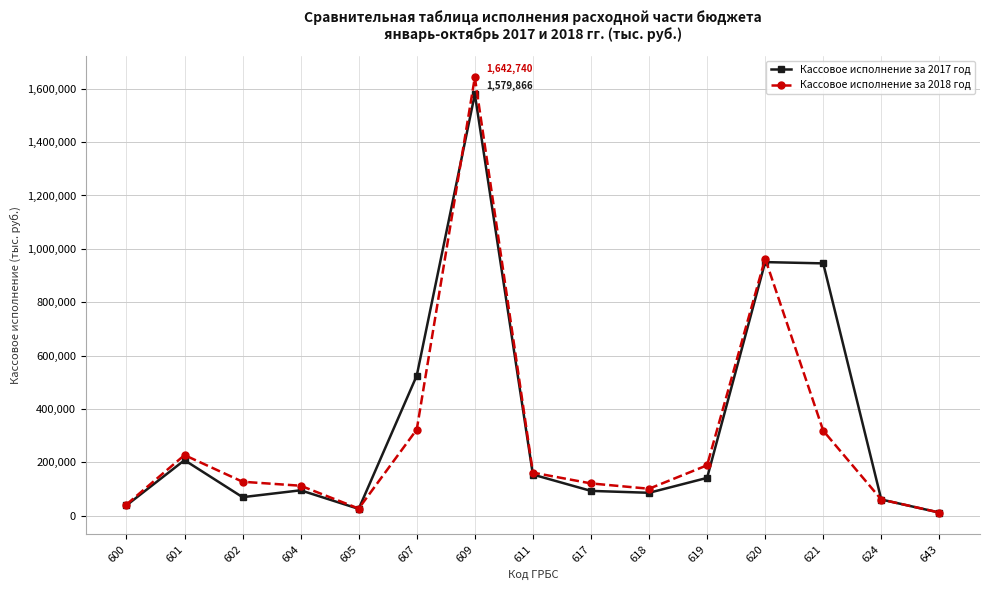

Which series has the largest range (max minus min)?

Кассовое исполнение за 2018 год